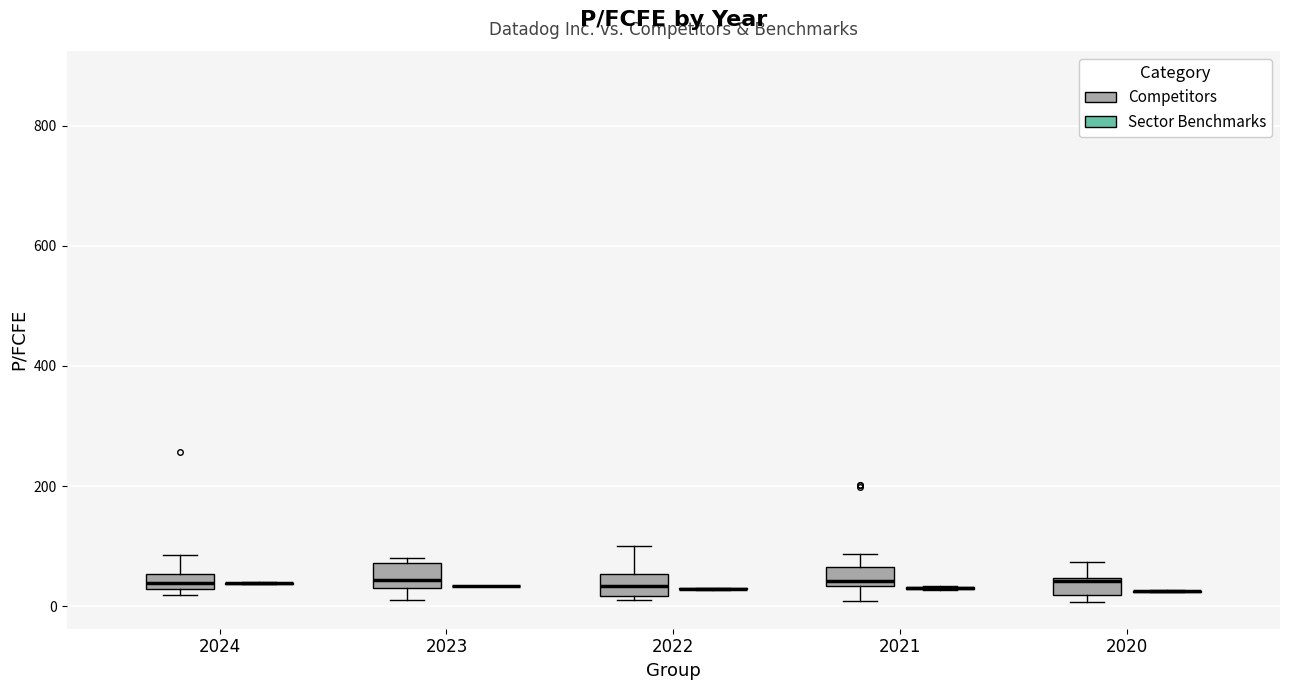

Where does the upper whisker of the box for 2021 (Competitors) end on the y-axis? The values are not printed on the chart, so give them approximately, as read against the axis.

80